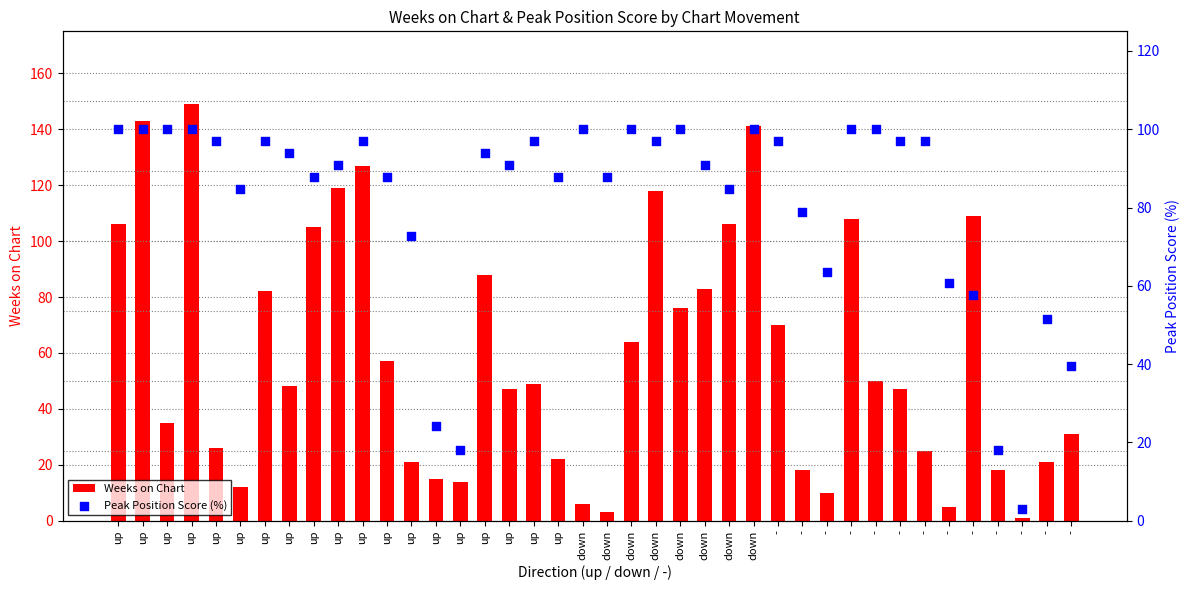

At how many categories does at least one series exceed 139?

3